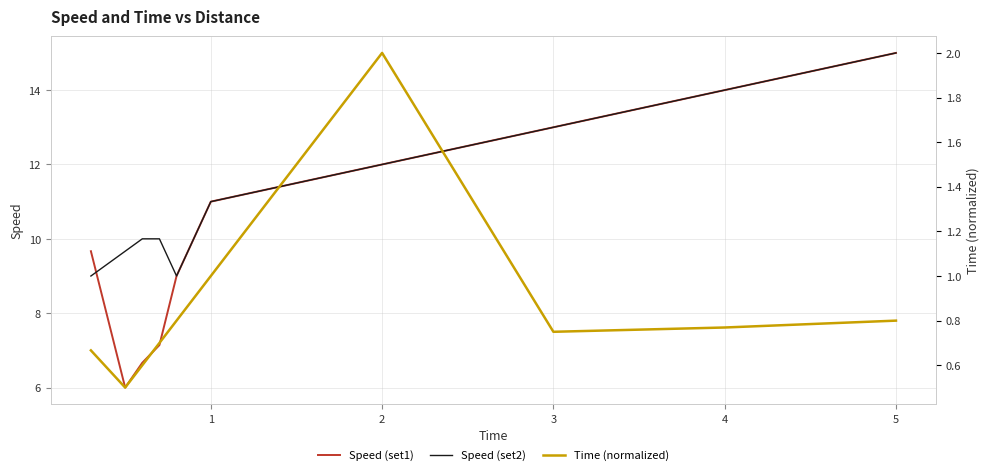

True or false: Speed (set2) and Speed (set1) cross at least once.

True